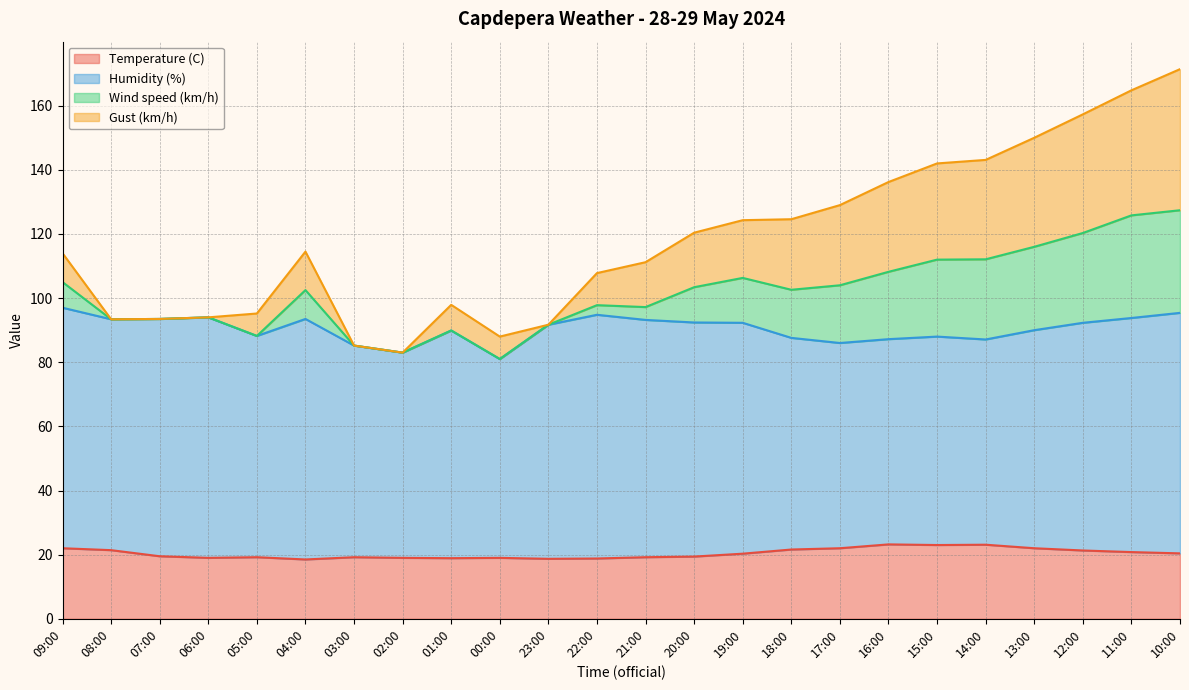

What are all the series names shown in the legend?

Temperature (C), Humidity (%), Wind speed (km/h), Gust (km/h)